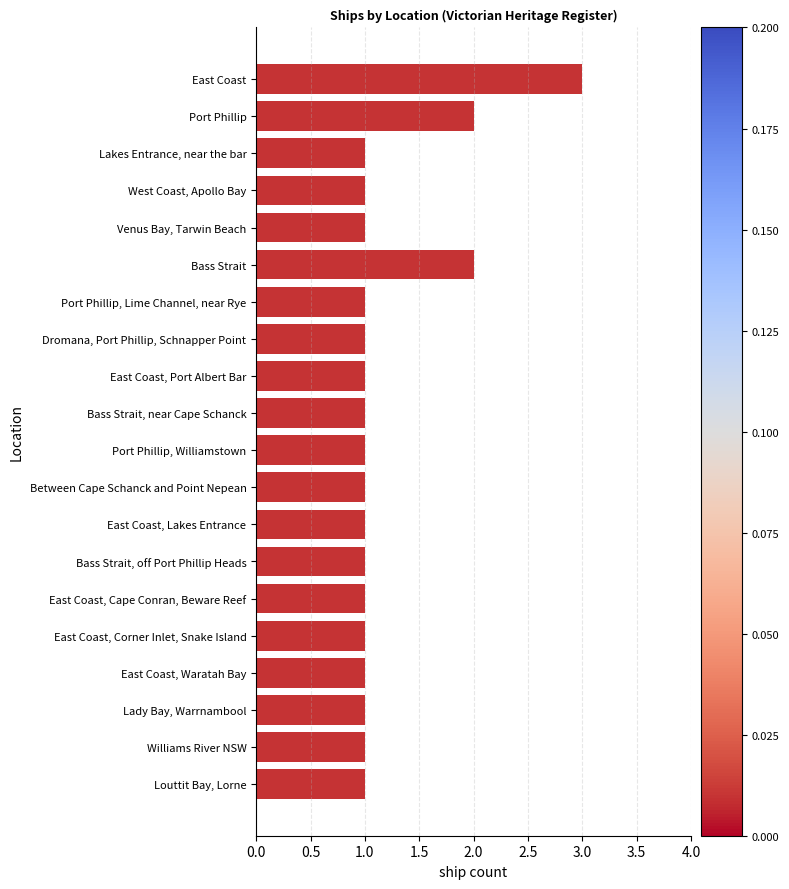

What is the ratio of the value at Lakes Entrance, near the bar to the value at Louttit Bay, Lorne?

1.0